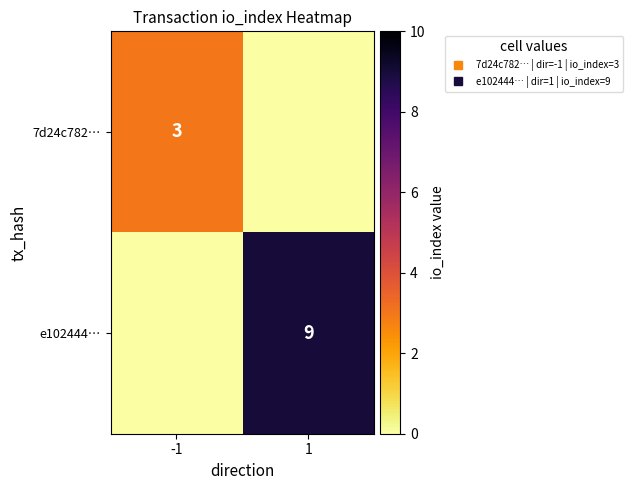

At which category is the sum across all series the highest?

1